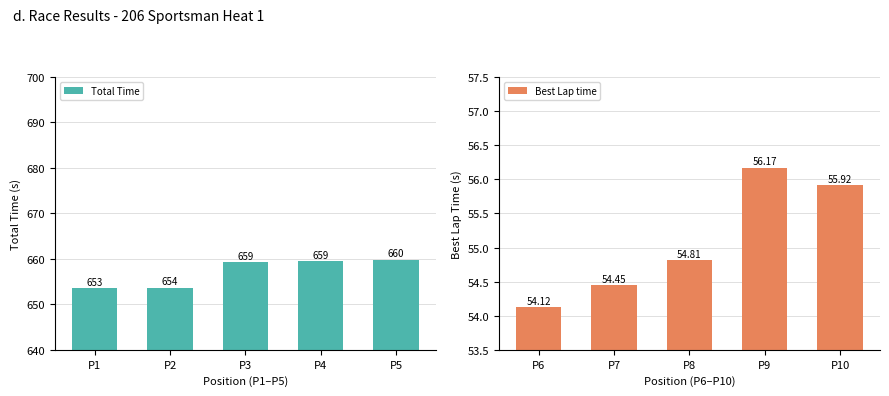

How many bars are there in total?

10